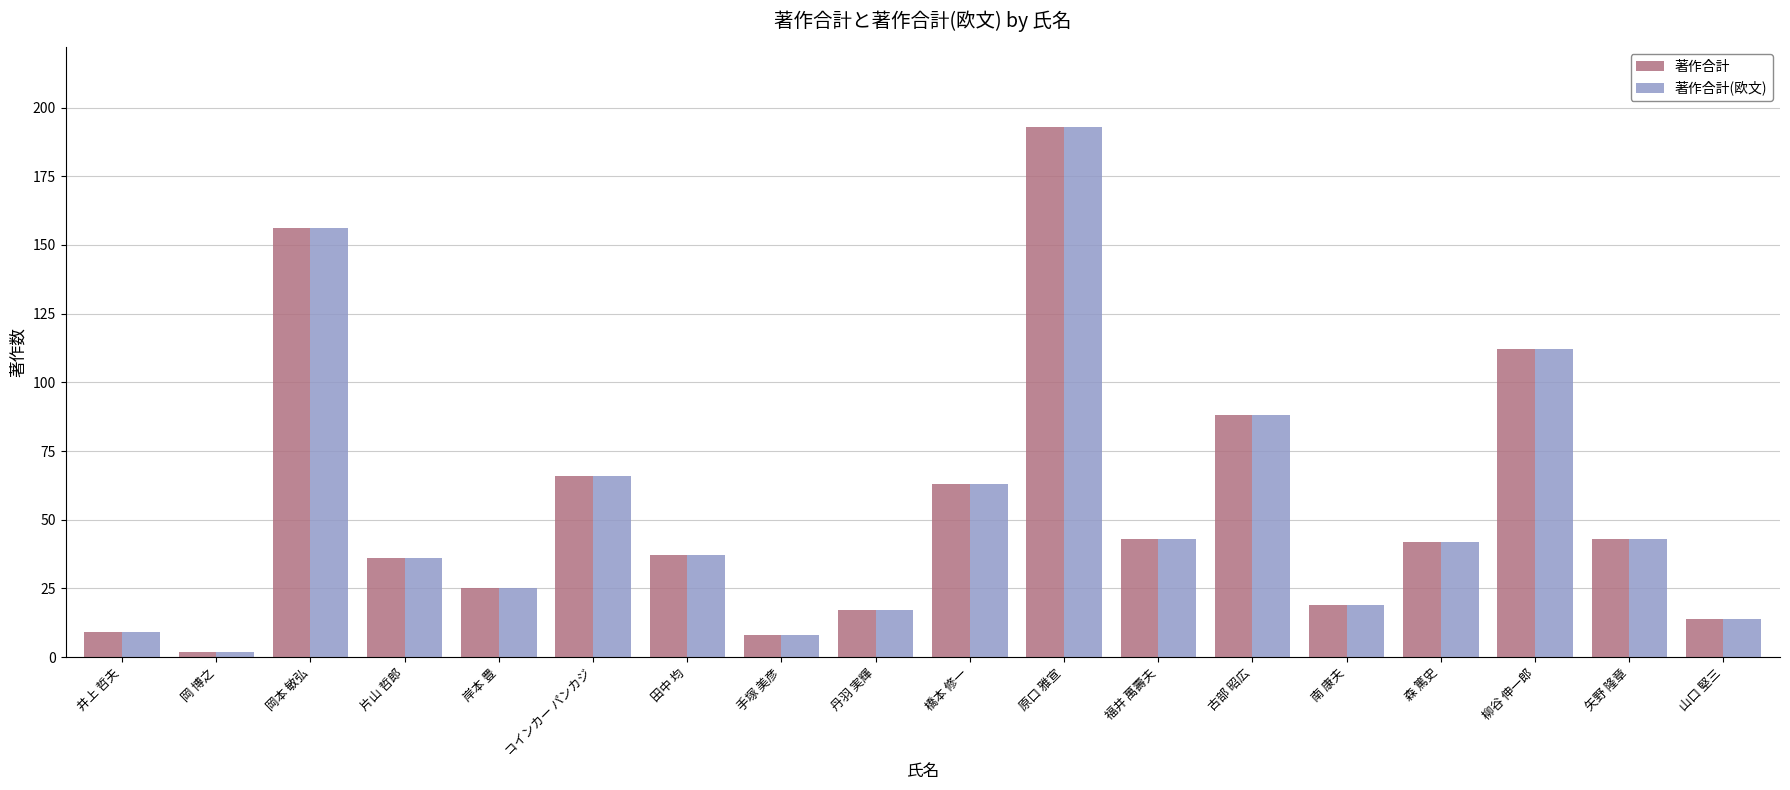

What position from the left is 岸本 豊?

5